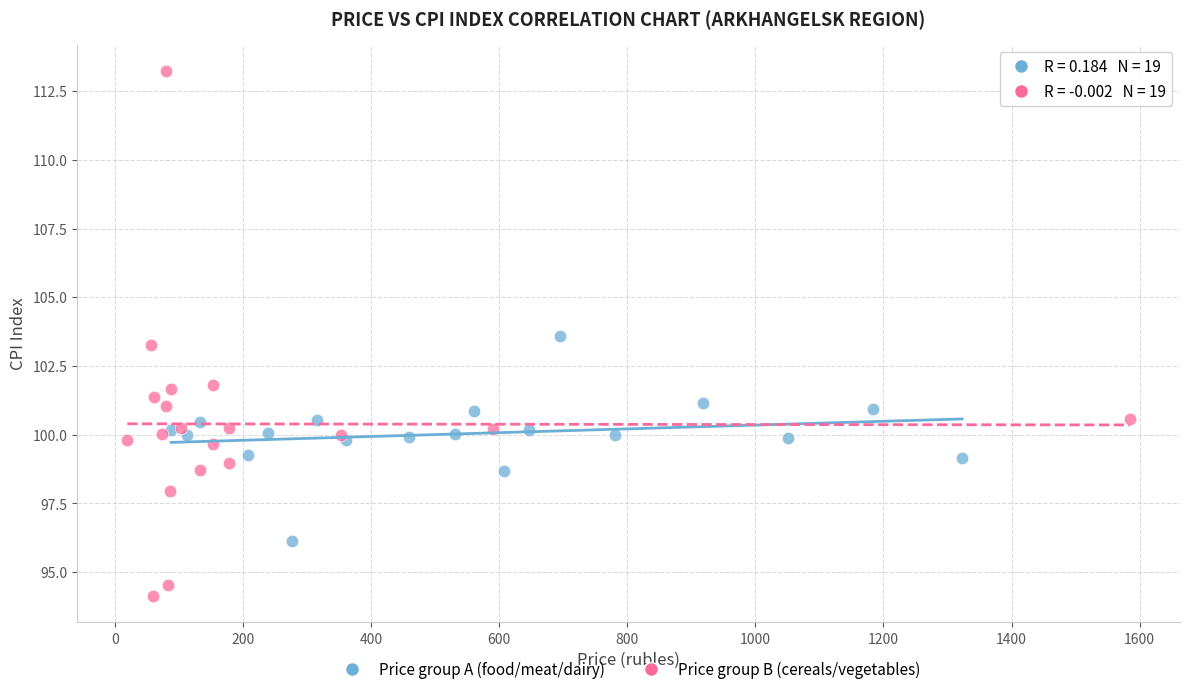

Which series reaches the minimum Y coordinate?

Price group B (cereals/vegetables)